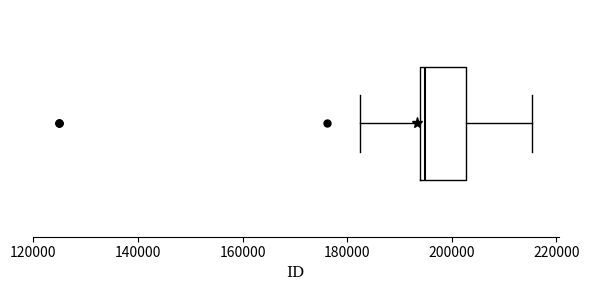

Transcribe this box plot: give where the median line is, the range the box spans, and where the two whiskers end, as read against the x-axis. The values are not printed on the chart, so give them approximately, as read against the axis.

median 194000 (just right of the box's left edge), box 194000 to 202000, whiskers 182000 to 216000